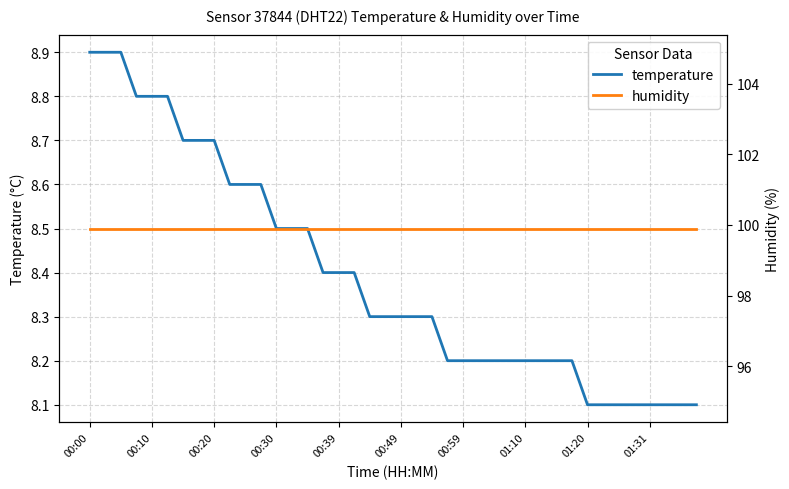

At 35, list the series in order from smallest to largest.

temperature, humidity